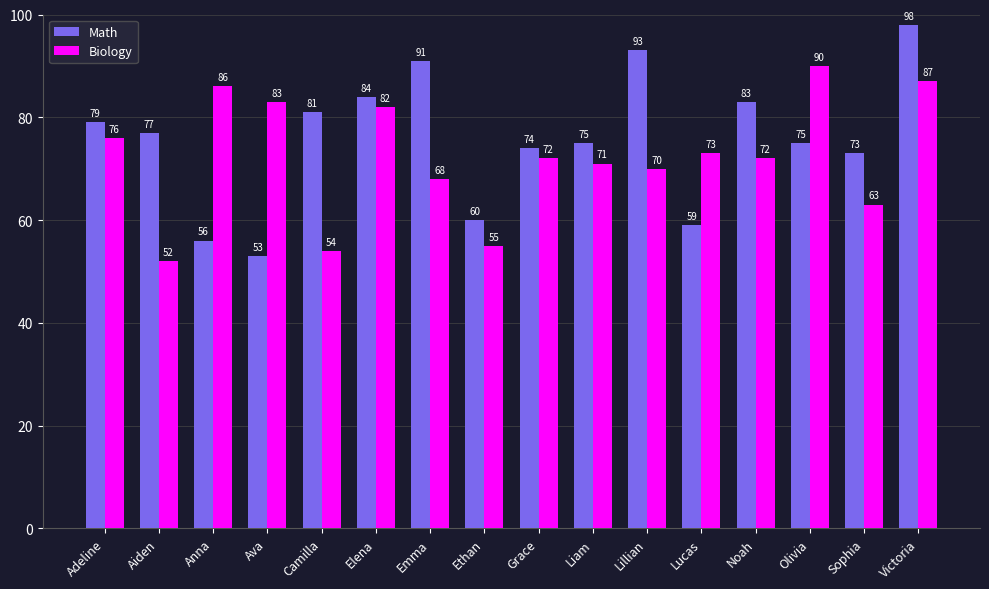

How many bars are there in each group?

2